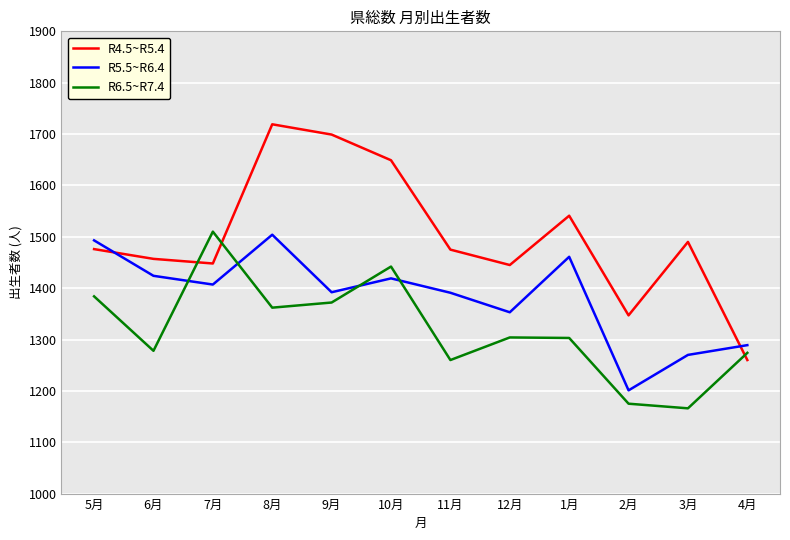

At 10月, list the series in order from largest to smallest.

R4.5~R5.4, R6.5~R7.4, R5.5~R6.4